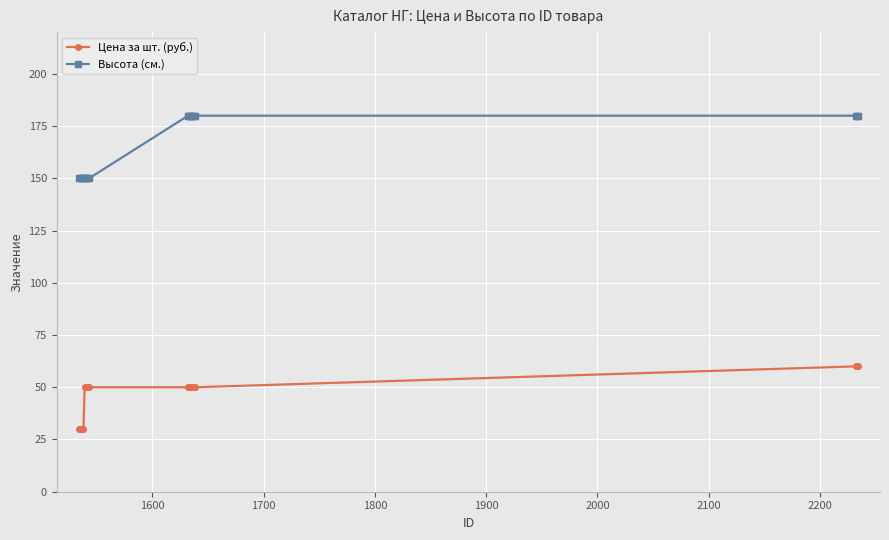

Rank the series by their maximum value, from highest to lowest.

Высота (см.), Цена за шт. (руб.)